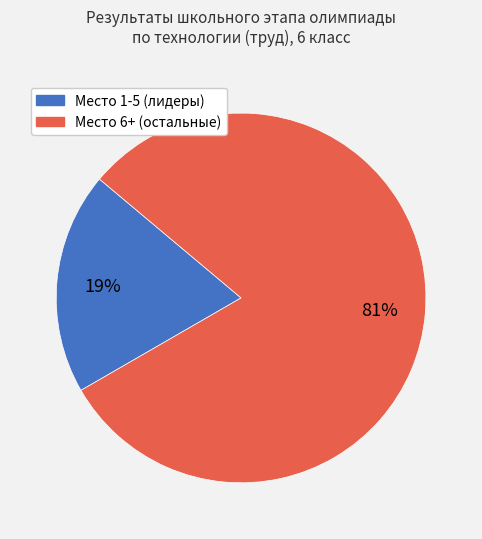

How many slices are in this pie chart?

2